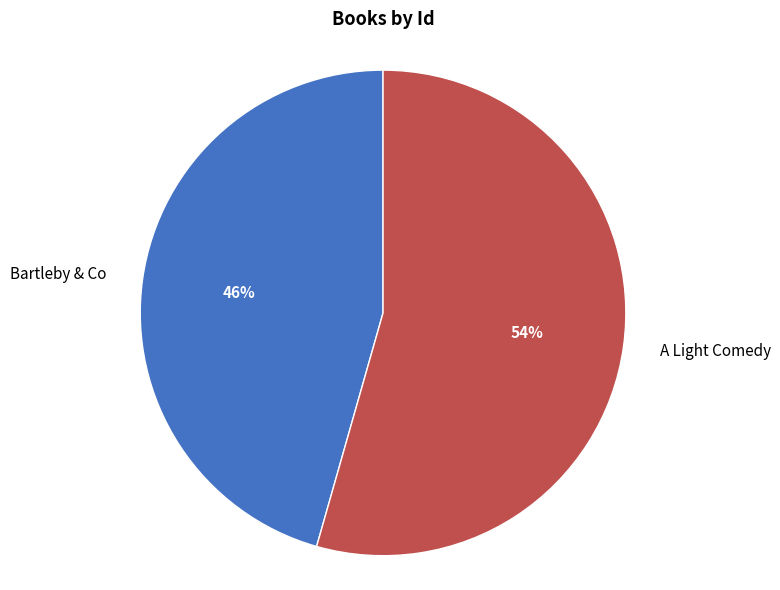

Approximately how many times larger is the value at A Light Comedy compared to Bartleby & Co?

1.2